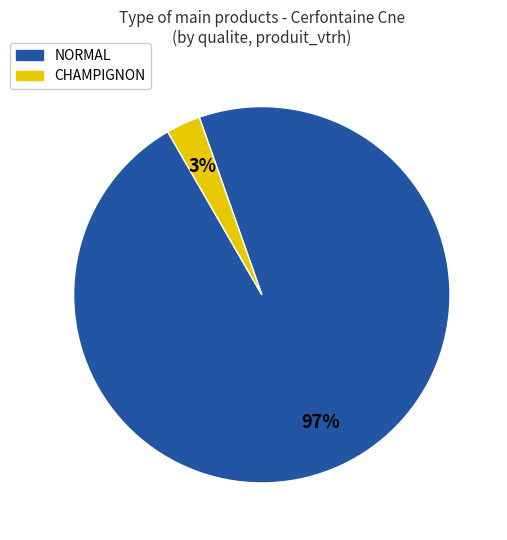

To the nearest percent, what is the average slice percentage?

50%